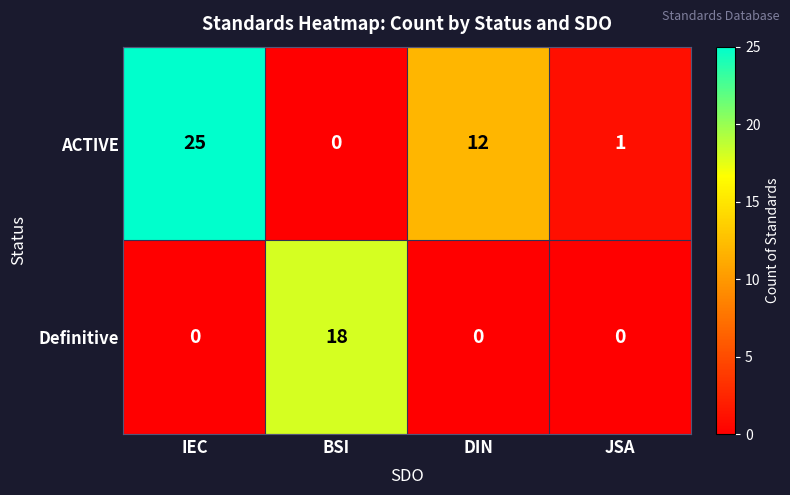

What is the difference between the maximum and second lowest values in the Definitive series?

18